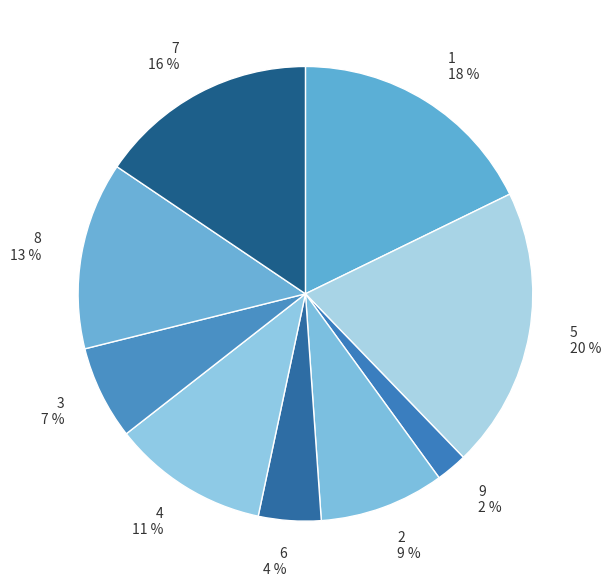

To the nearest percent, what is the combined percentage of 9 and 4?

13%